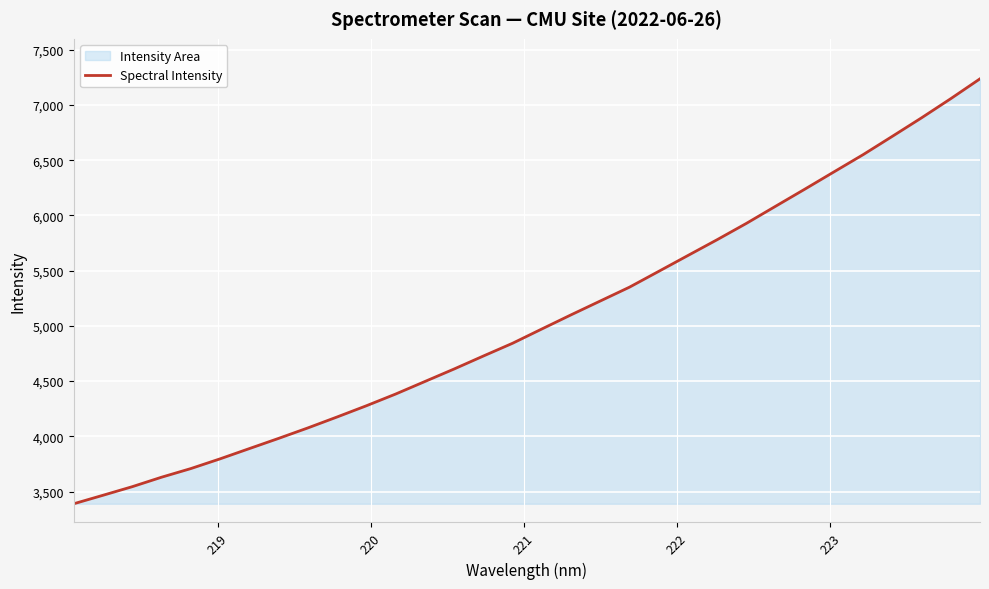

Count the number of data series in this chart.

1